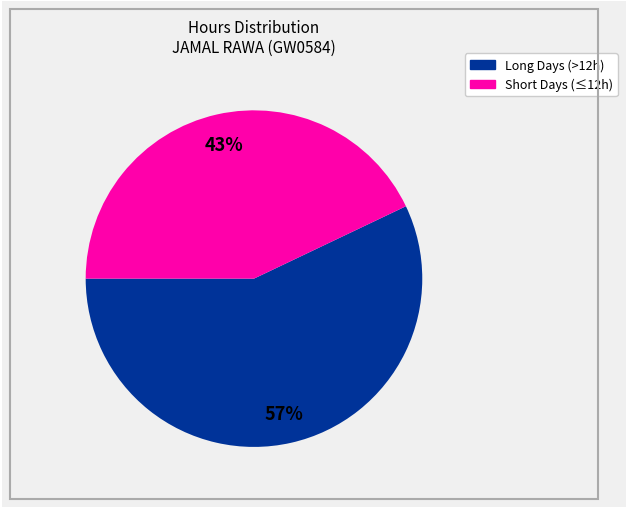

Does any single category account for the majority?

Yes